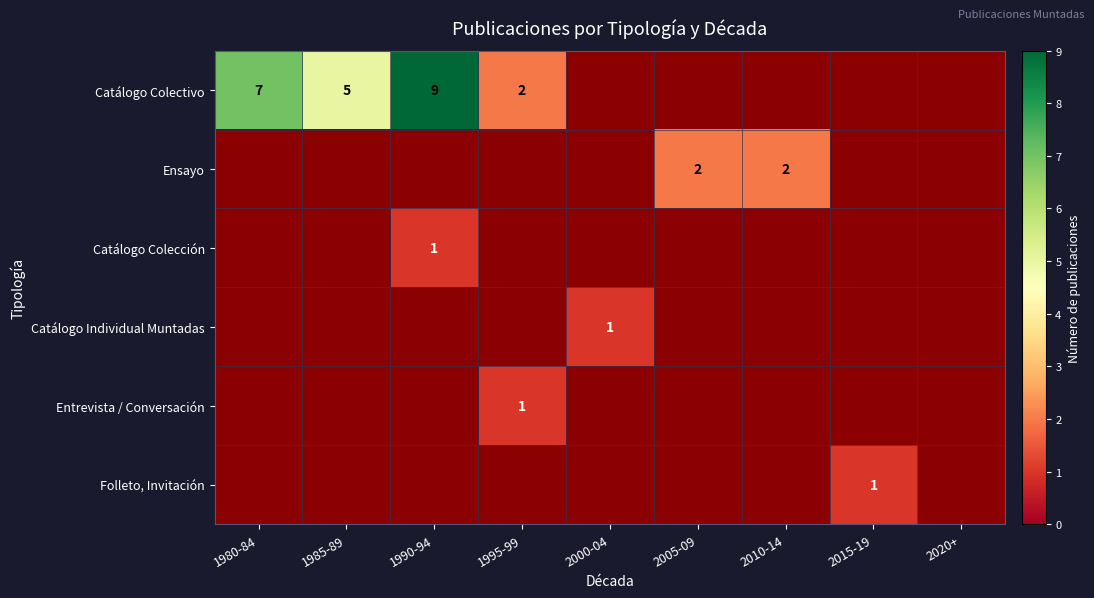

The Catálogo Colectivo series shows 7 at 1980-84. True or false?

True